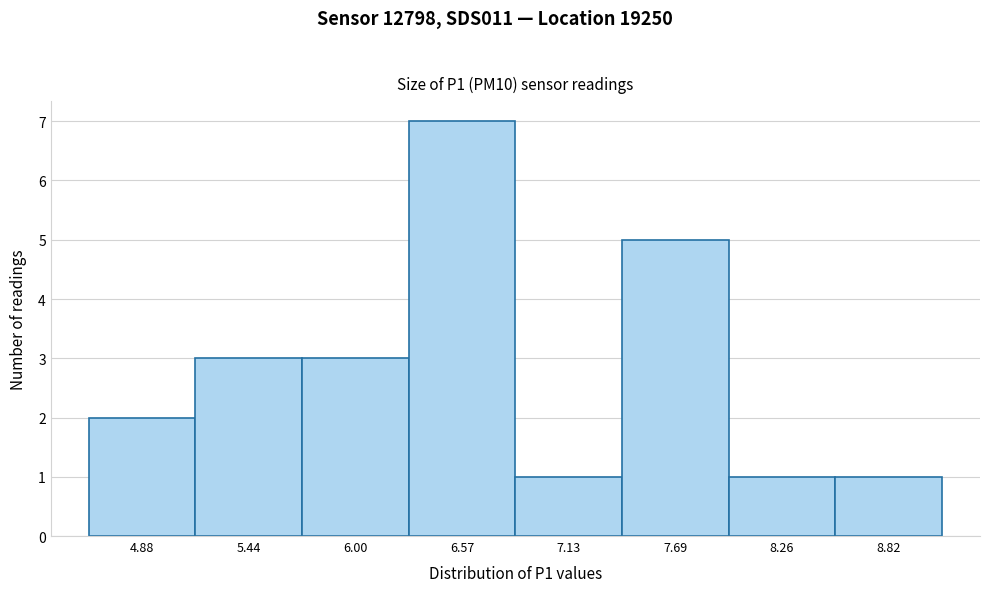

Reading left to right, extract all data points from this chart.

2	3	3	7	1	5	1	1